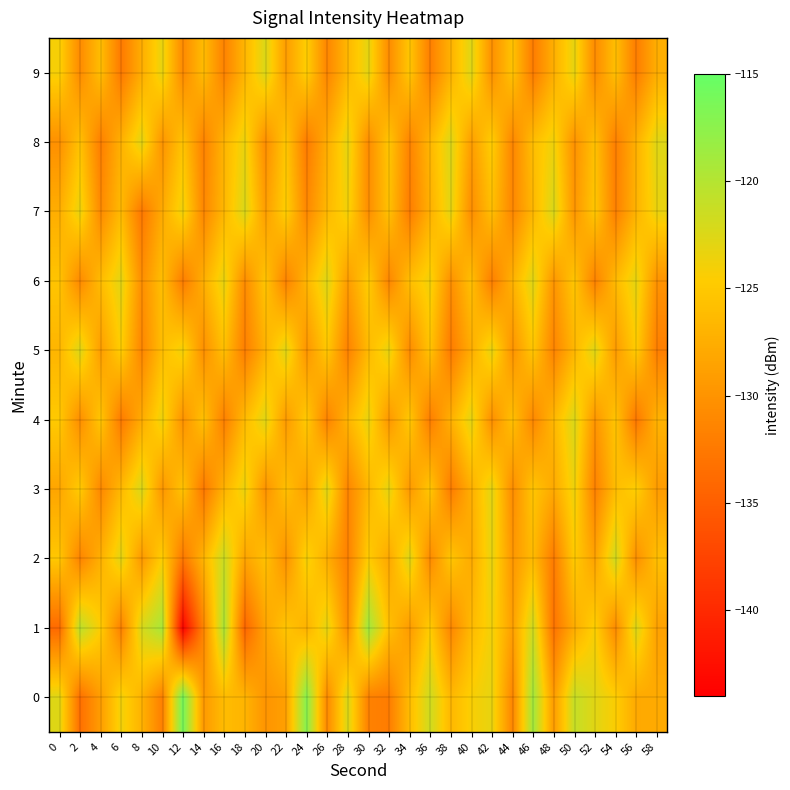

What is the total value across all series at 34?

-1278.1